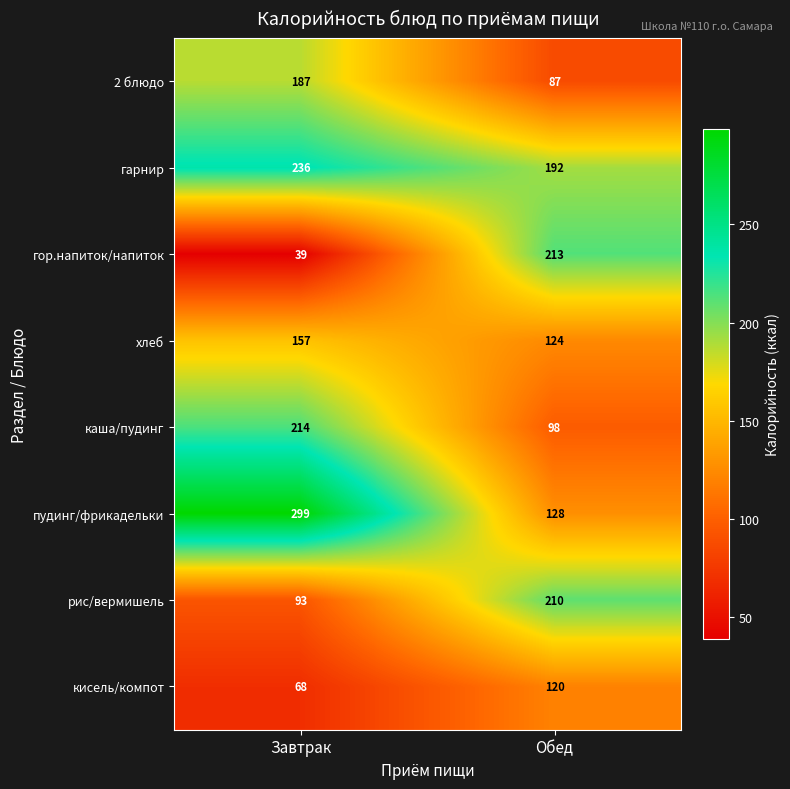

Reading right to left, transcribe all the data shown in this chart.

2 блюдо: 87	187
гарнир: 192	236
гор.напиток/напиток: 213	39
хлеб: 124	157
каша/пудинг: 98	214
пудинг/фрикадельки: 128	299
рис/вермишель: 210	93
кисель/компот: 120	68